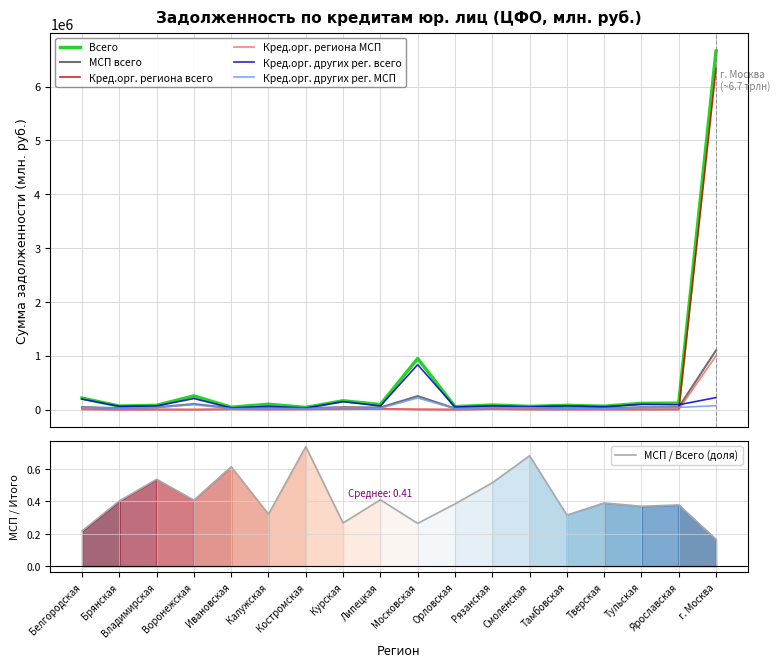

Reading left to right, transcribe all the data shown in this chart.

Всего: 212615	64339	78326	253710	42773	98305	38674	162946	92479	947890	53690	84528	58665	78188	62069	114770	118477	6662149
МСП всего: 46181	25927	42065	103454	26273	31597	28585	43483	37929	250447	20652	43558	40032	24704	24248	42484	44852	1100872
Кред.орг. региона всего: 5887	0	1261	1	4682	2460	4552	7519	12612	3374	0	7406	2626	1910	2232	1954	2533	6339069
Кред.орг. региона МСП: 3430	0	623	1	4494	2131	3313	6269	8394	1881	0	6161	2222	1377	1761	1604	2288	1001832
Кред.орг. других рег. всего: 194851	60521	67462	205148	30881	58896	28462	147971	66890	834936	46843	69615	52095	68677	51855	97079	89527	222807
Кред.орг. других рег. МСП: 40873	24620	39708	90637	19483	25309	21812	35855	24835	215855	19411	35484	36707	22283	19000	38970	40913	71658